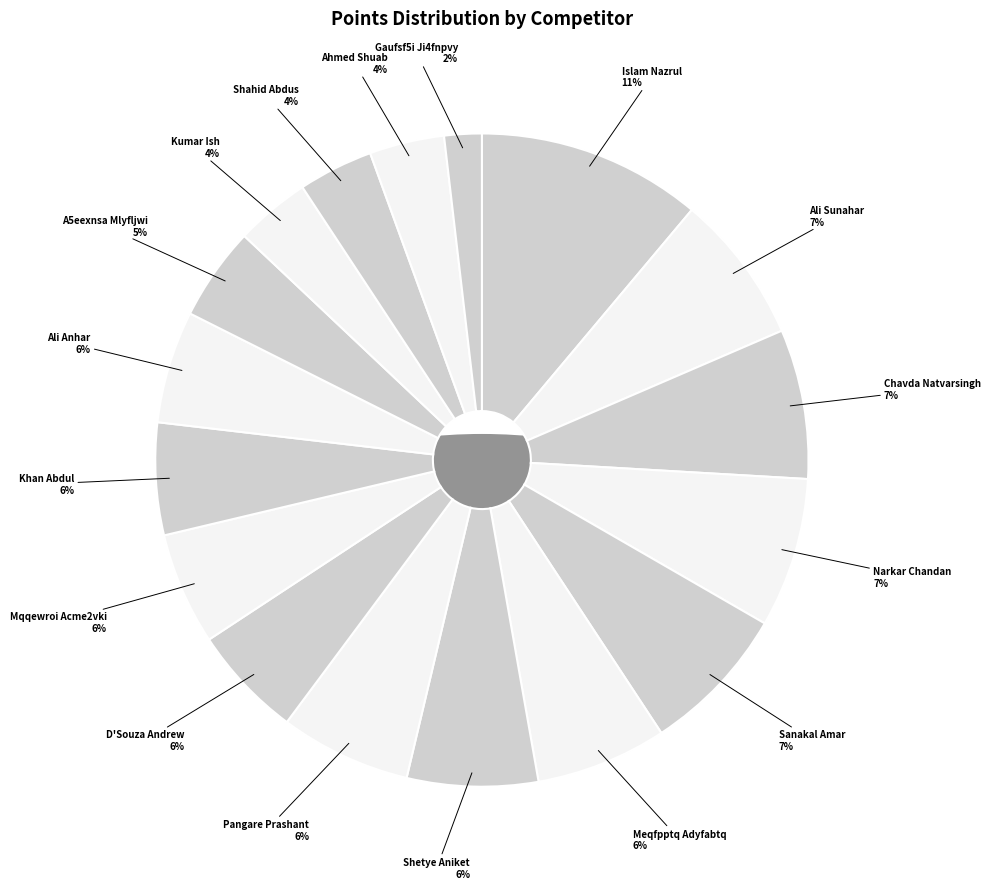

Which has a higher value, Meqfpptq Adyfabtq or Gaufsf5i Ji4fnpvy?

Meqfpptq Adyfabtq